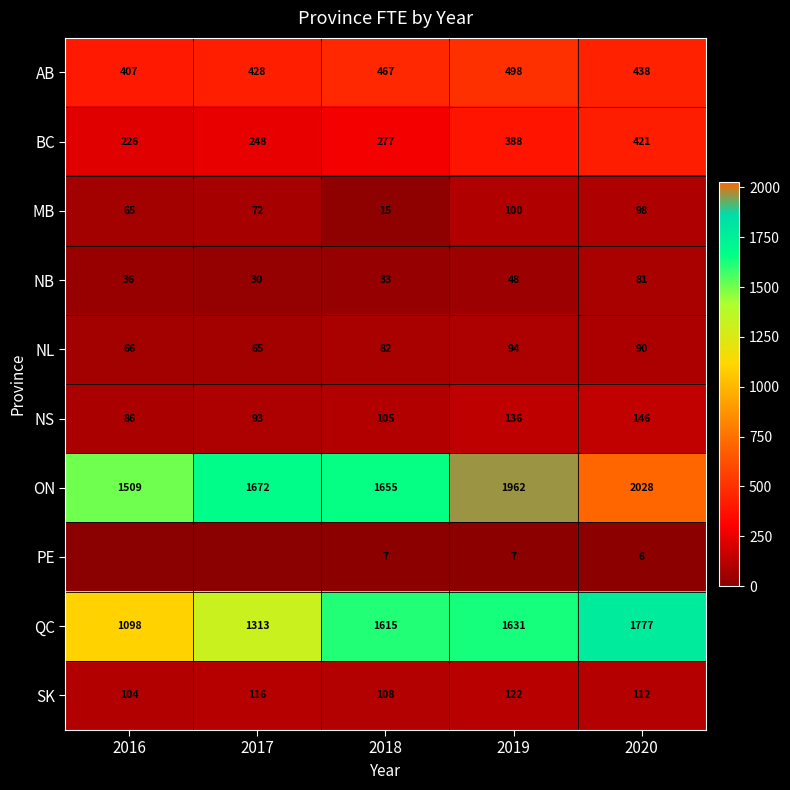

At how many categories does at least one series exceed 65?

5